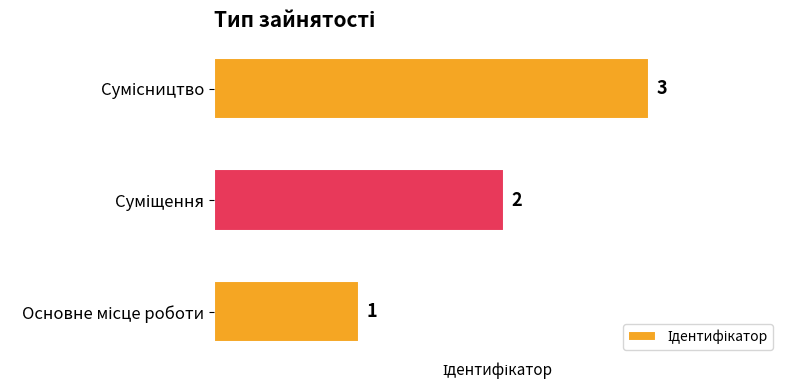

Count the values in the range 1 to 3.

3